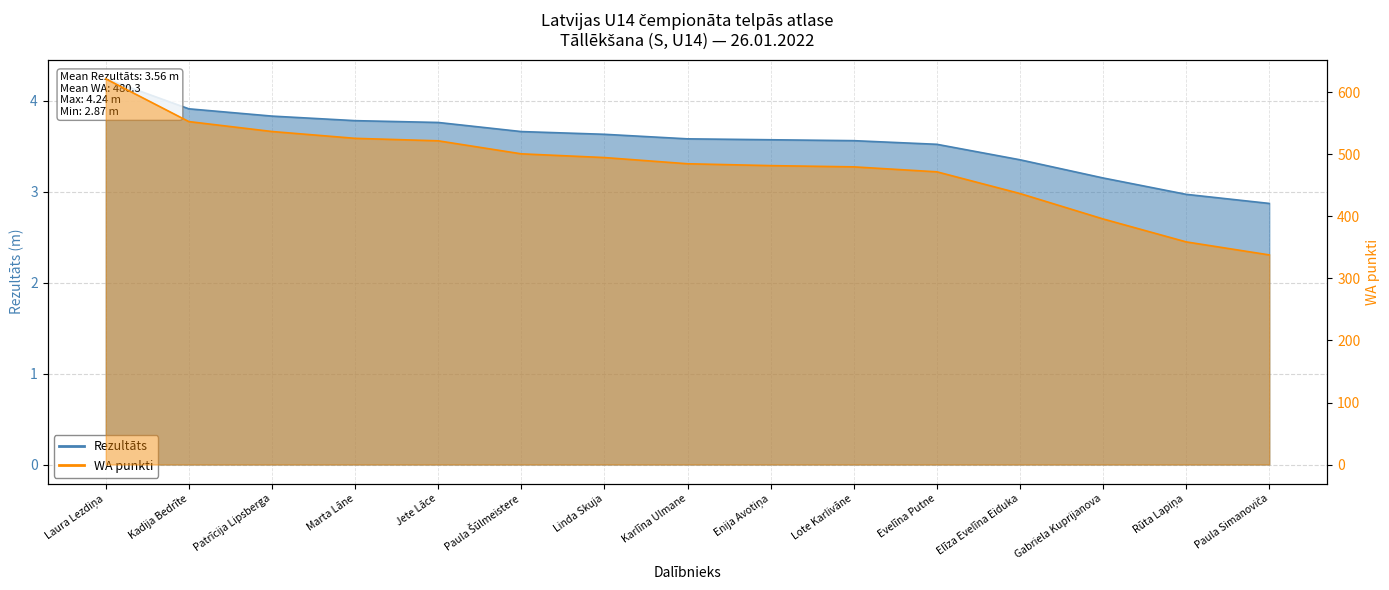

Which series has the largest range (max minus min)?

WA